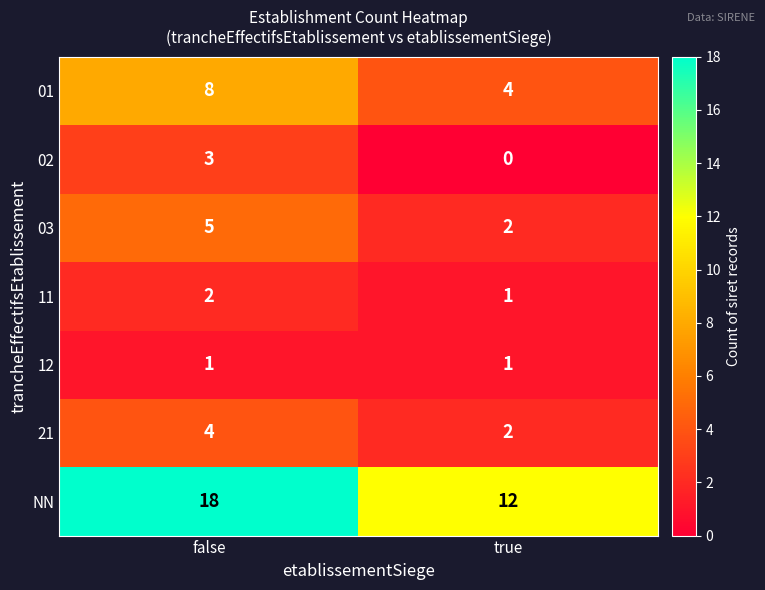

What is the maximum value shown in the chart?

18